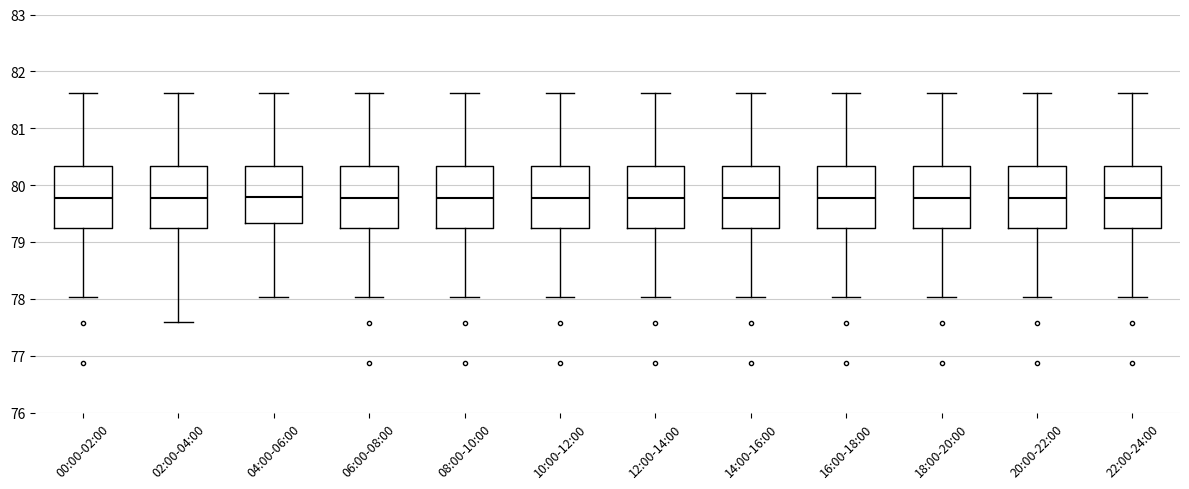

Where does the lower whisker of the box for 04:00-06:00 end on the y-axis? The values are not printed on the chart, so give them approximately, as read against the axis.

78.0